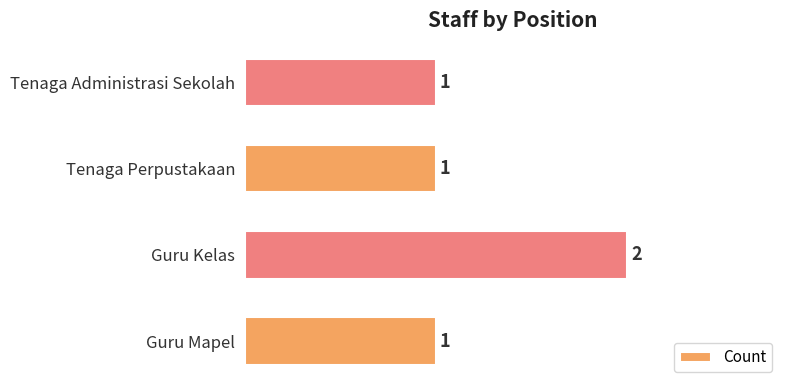

Count the values in the range 1 to 2.

4